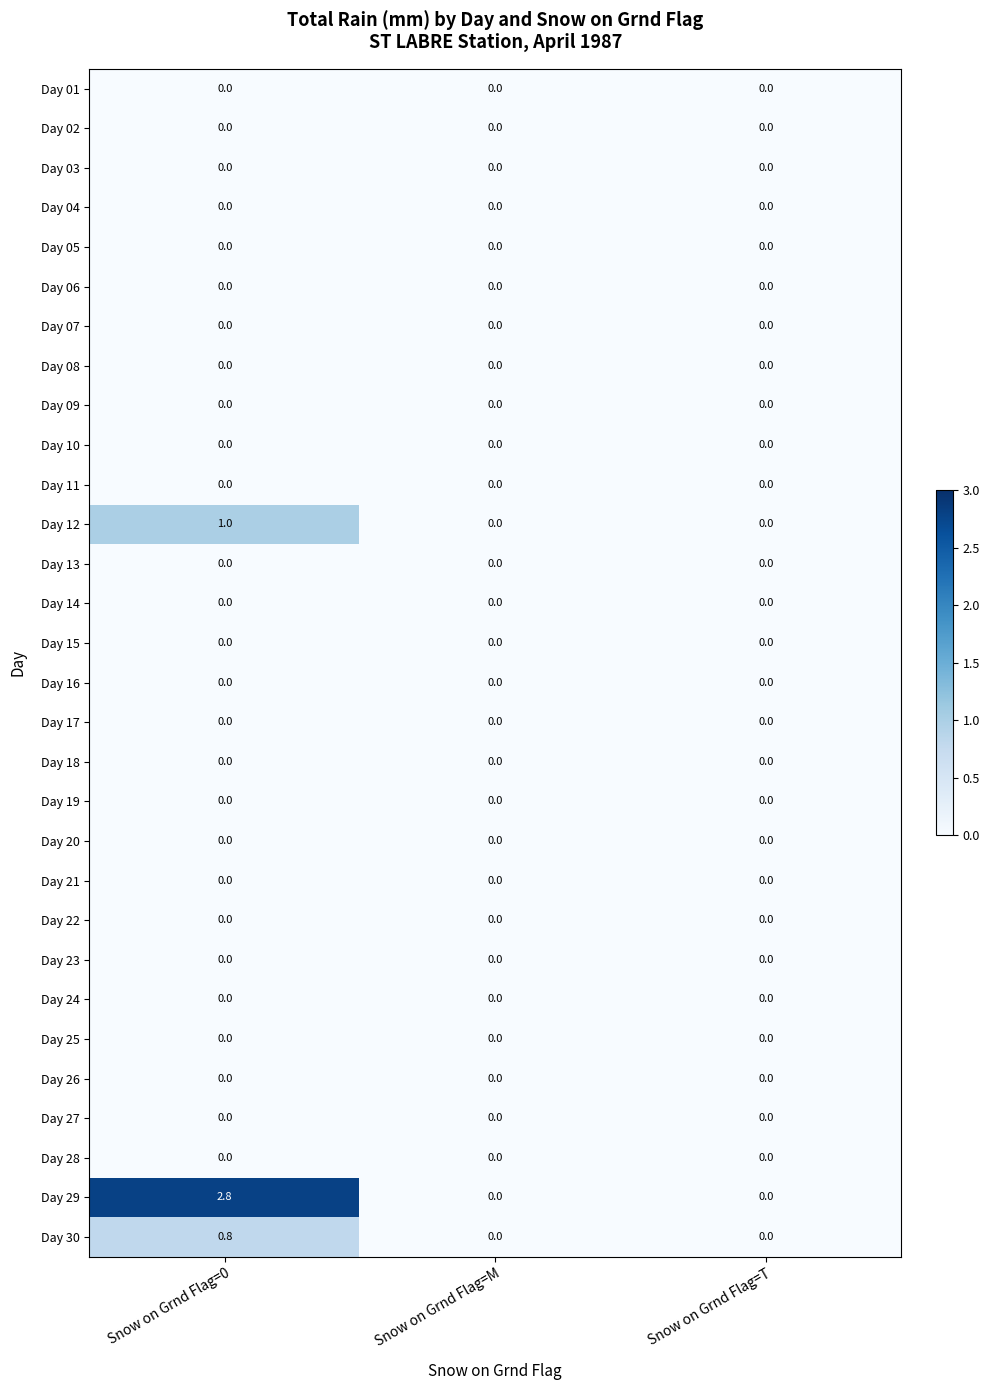

At which category is the sum across all series the highest?

Snow on Grnd Flag=0